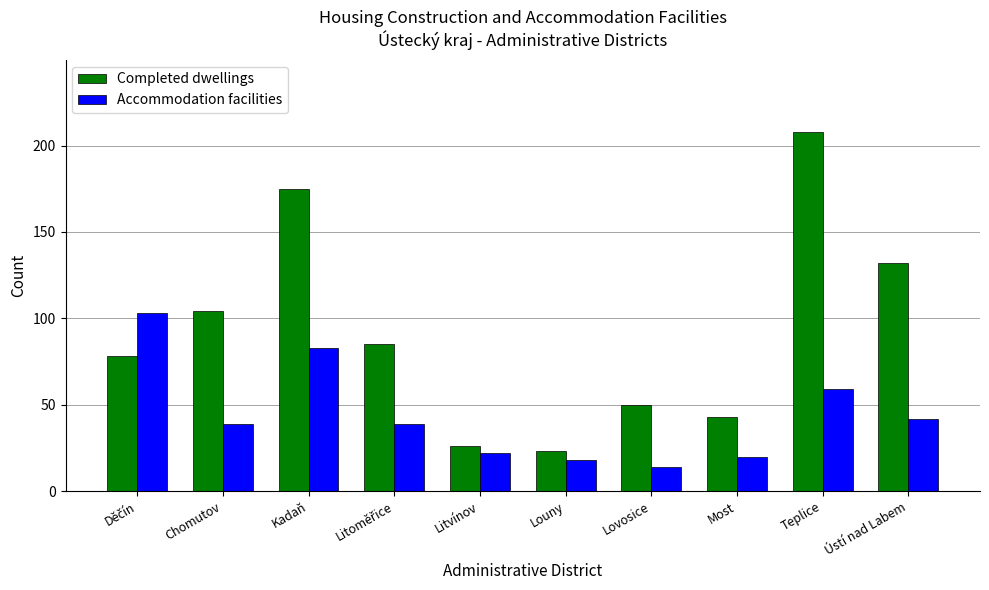

What are all the series names shown in the legend?

Completed dwellings, Accommodation facilities